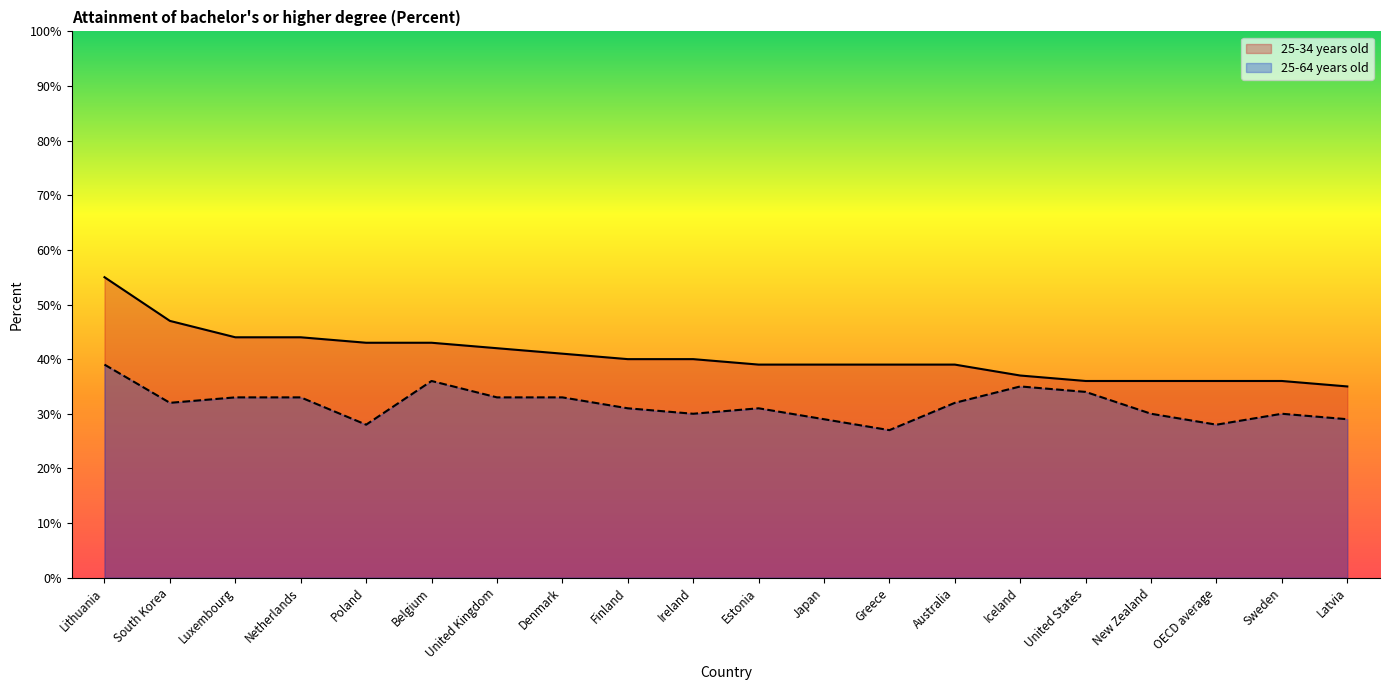

Rank the categories by 25-34 years old value from highest to lowest.

Lithuania, South Korea, Luxembourg, Netherlands, Poland, Belgium, United Kingdom, Denmark, Finland, Ireland, Estonia, Japan, Greece, Australia, Iceland, United States, New Zealand, OECD average, Sweden, Latvia